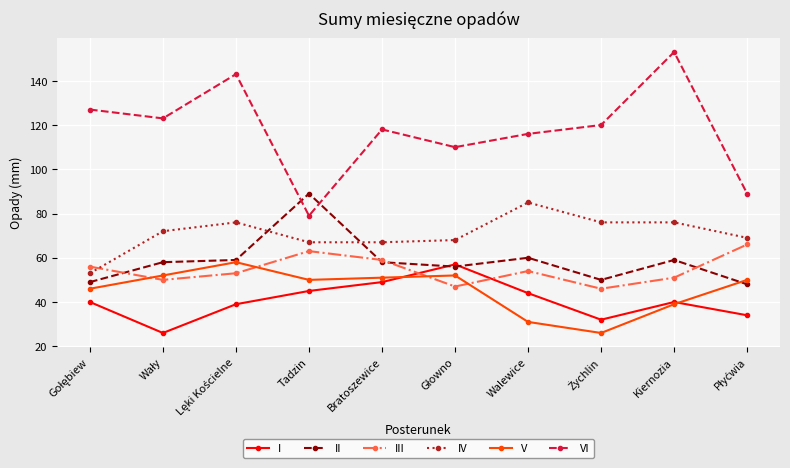

Is it true that VI equals 62 at Bratoszewice?

False